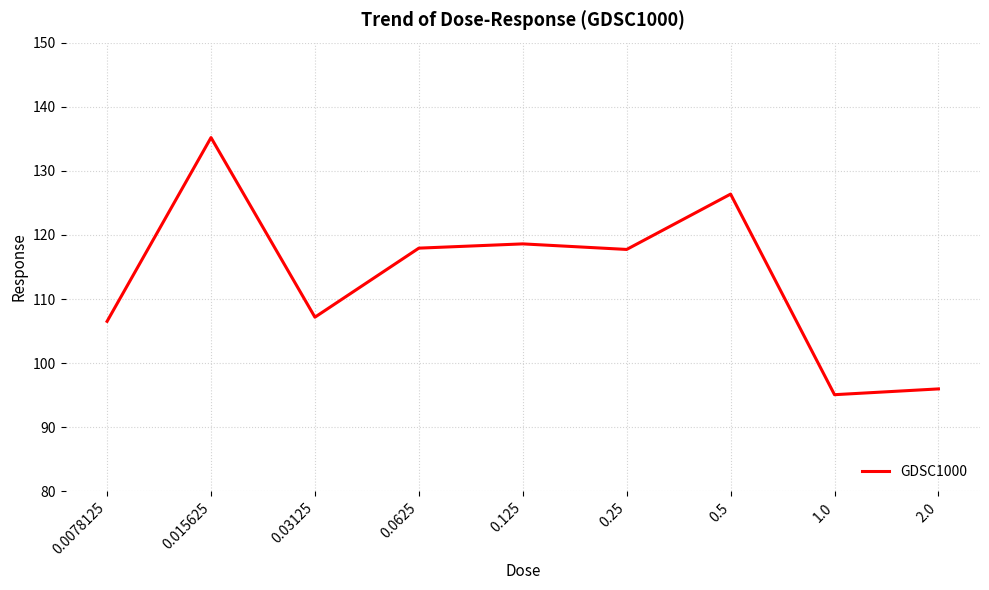

Is it true that the value at 0.015625 is 237.2?

False